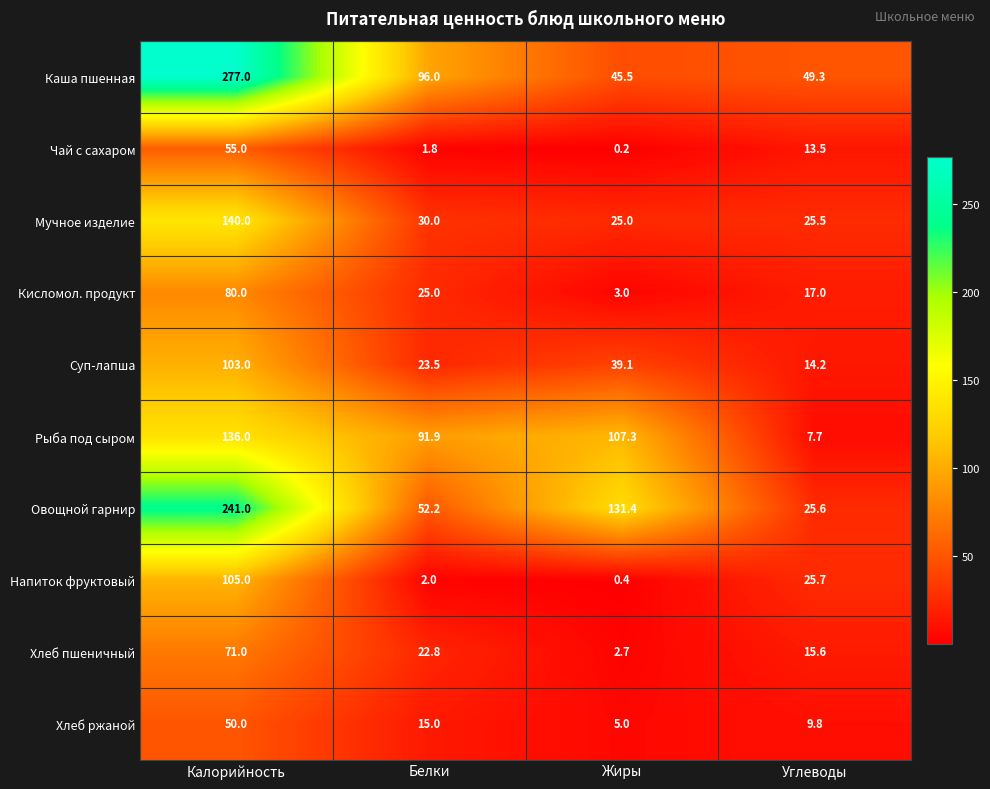

The Овощной гарнир series shows 25.6 at Углеводы. True or false?

True